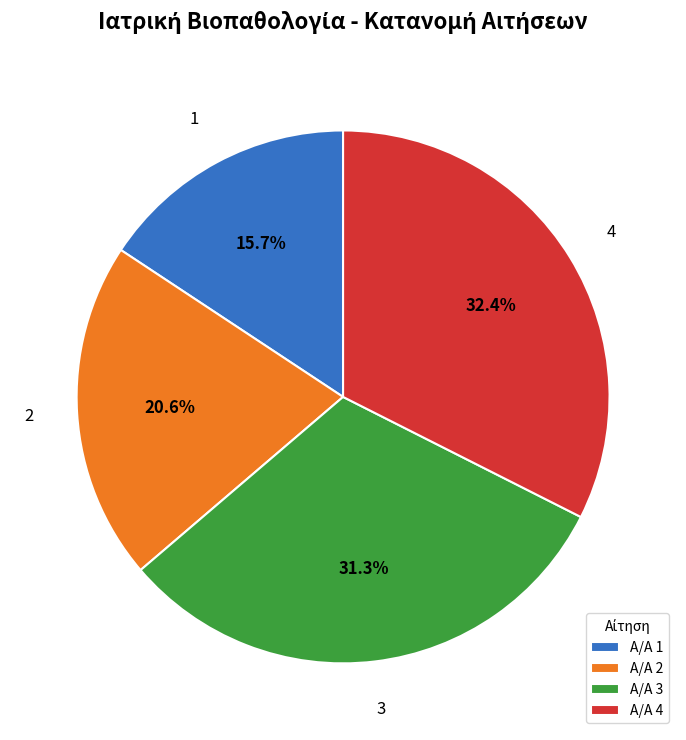

To the nearest percent, what is the difference between the largest and smallest slice percentages?

17%